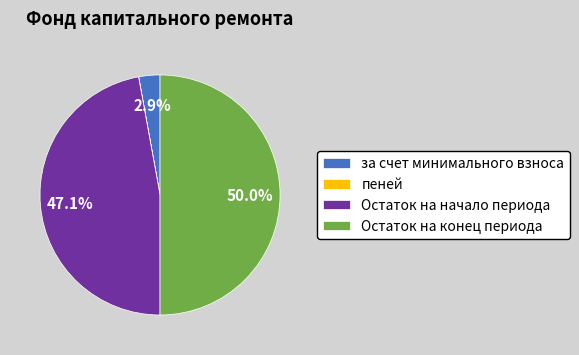

To the nearest percent, what portion does Остаток на конец периода represent?

50%